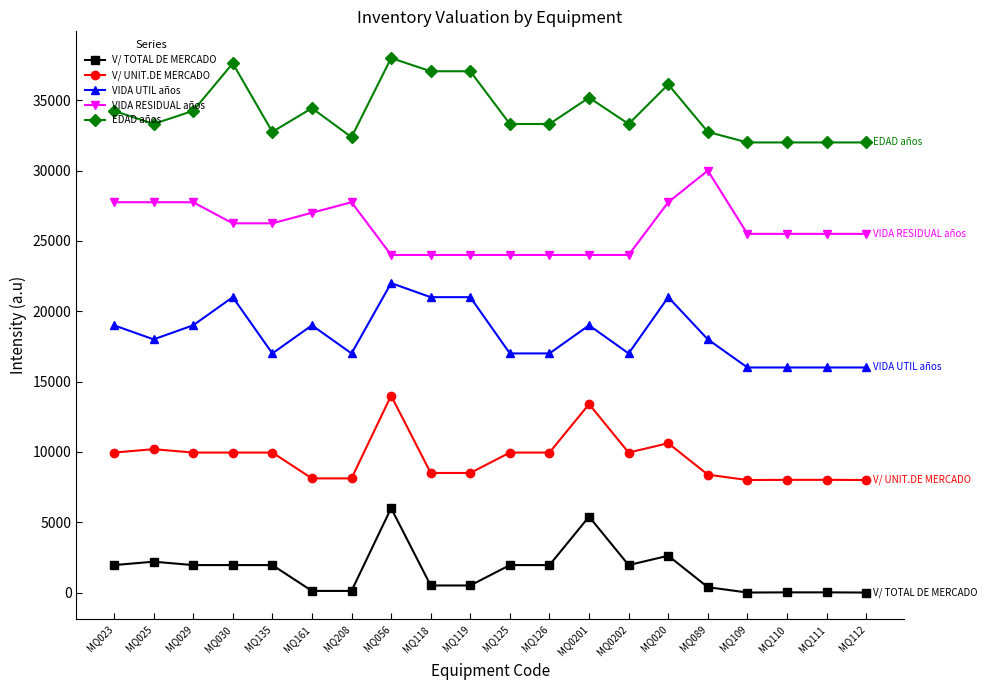

What is the label of the 19th point from the left?

MQ111